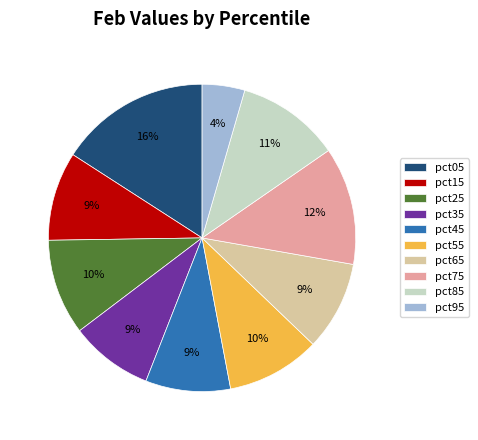

How many slices are in this pie chart?

10